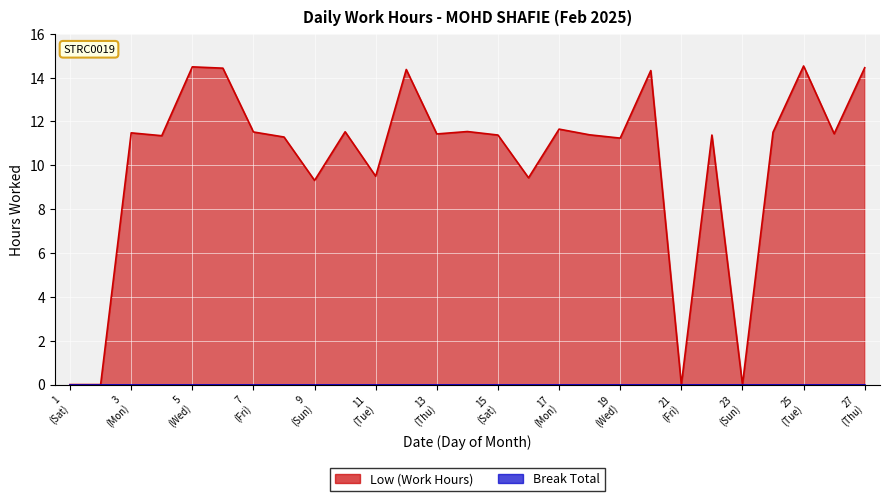

The value at 2 is -9.8. True or false?

False